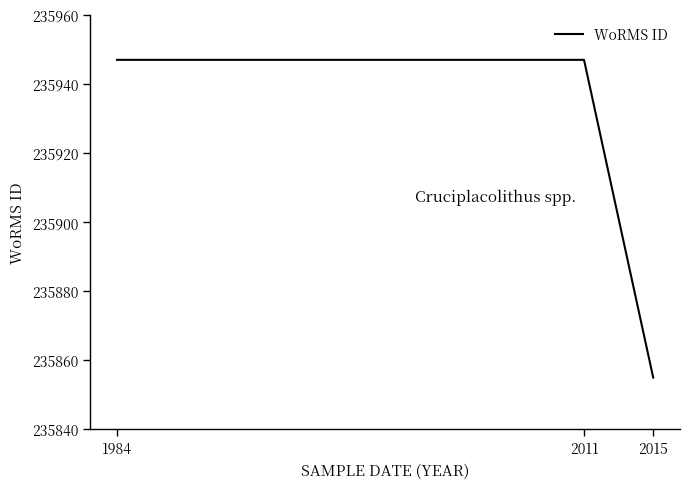

True or false: there are more than 2 points higher than both neighbors.

False